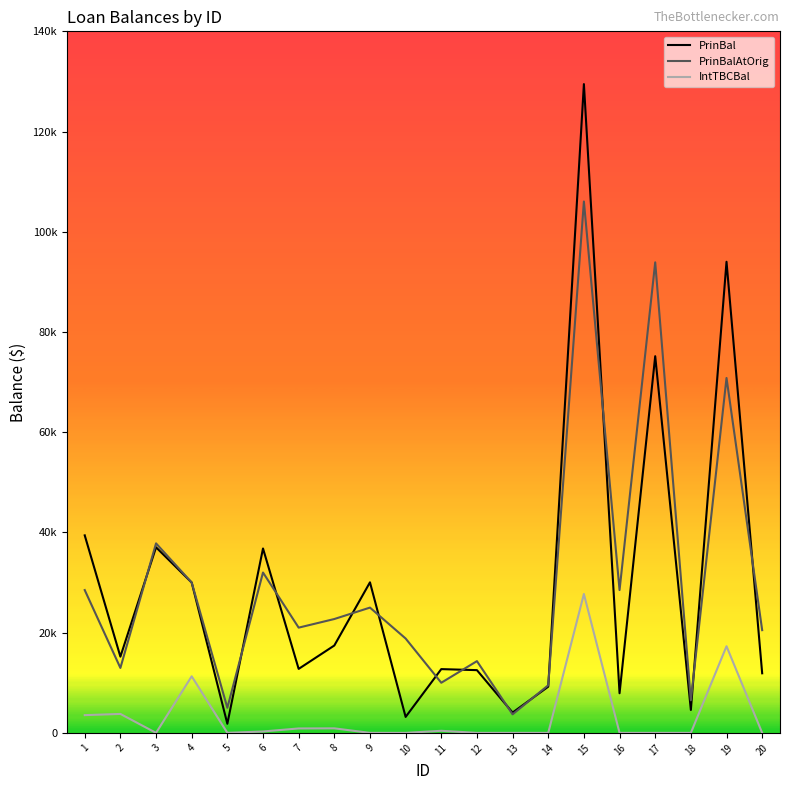

True or false: PrinBal has more than 1 points higher than both neighbors.

True